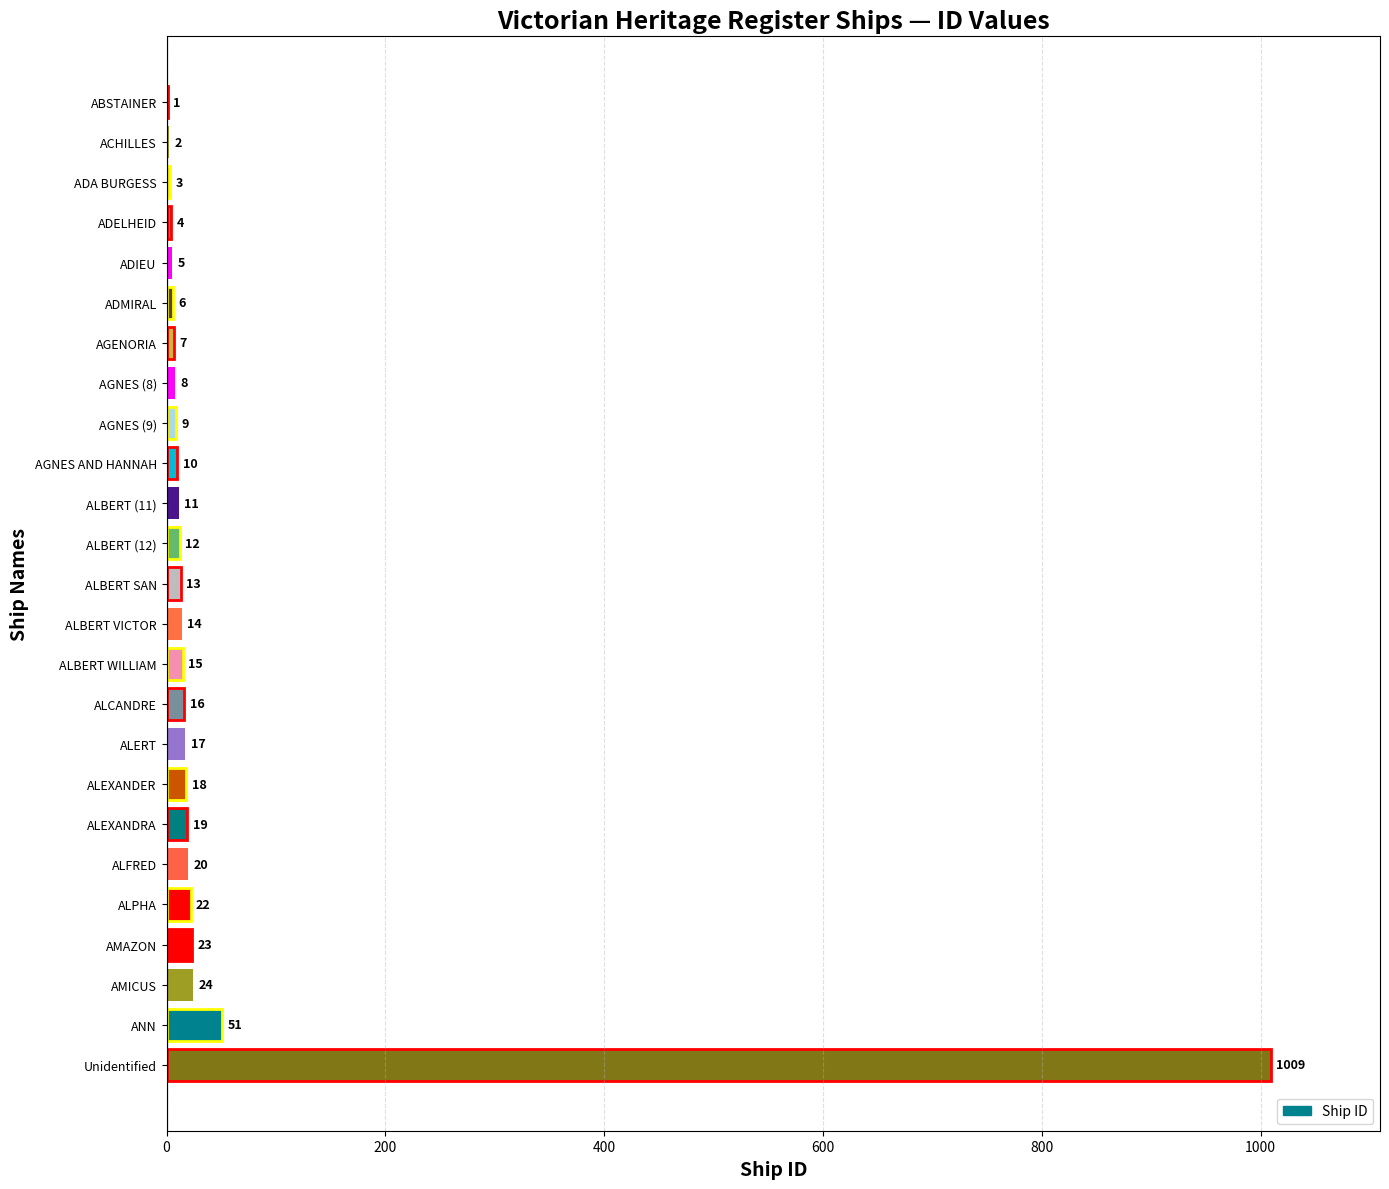

Where is the data nearest to the value 505?

ANN